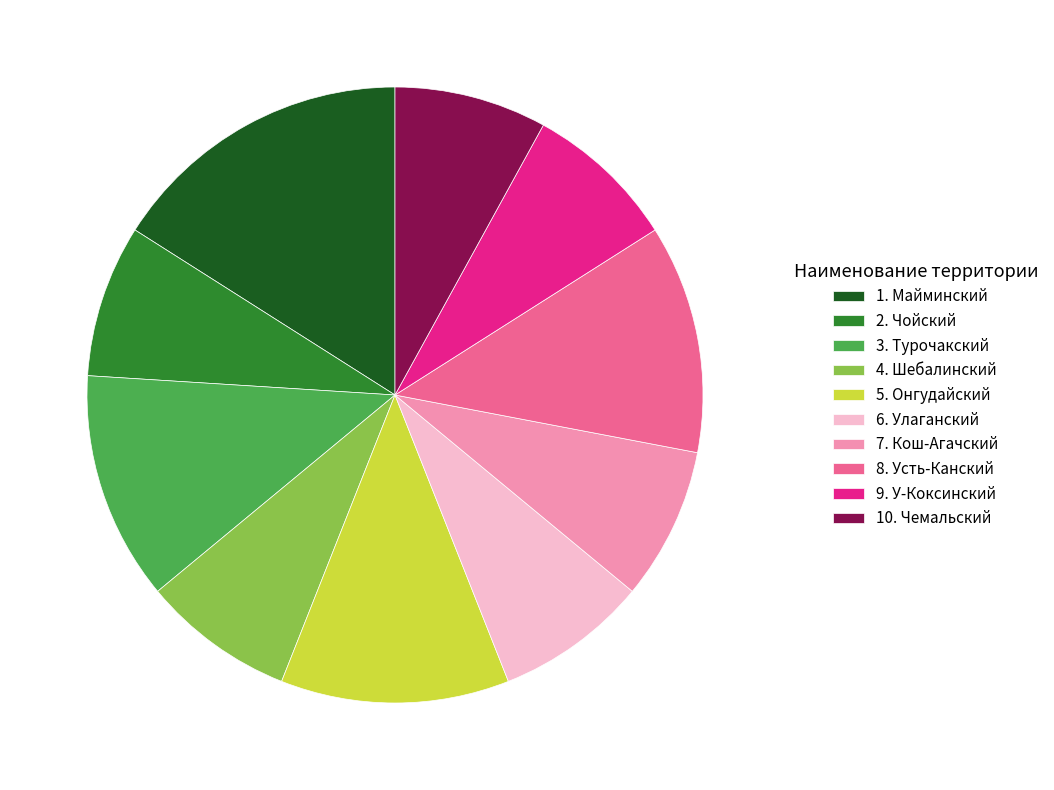

Combined, do 1. Майминский and 7. Кош-Агачский account for over 50%?

No